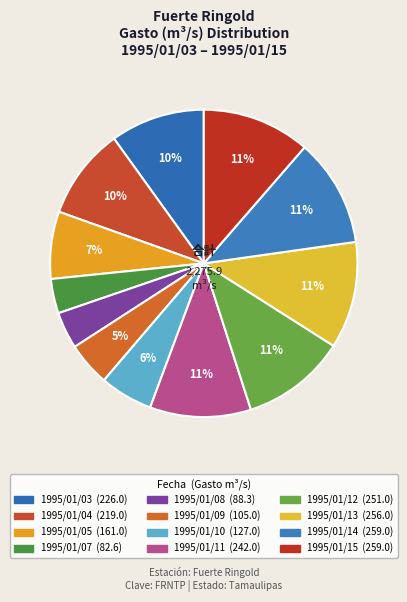

What percentage is the 1995/01/03 slice, to the nearest percent?

10%